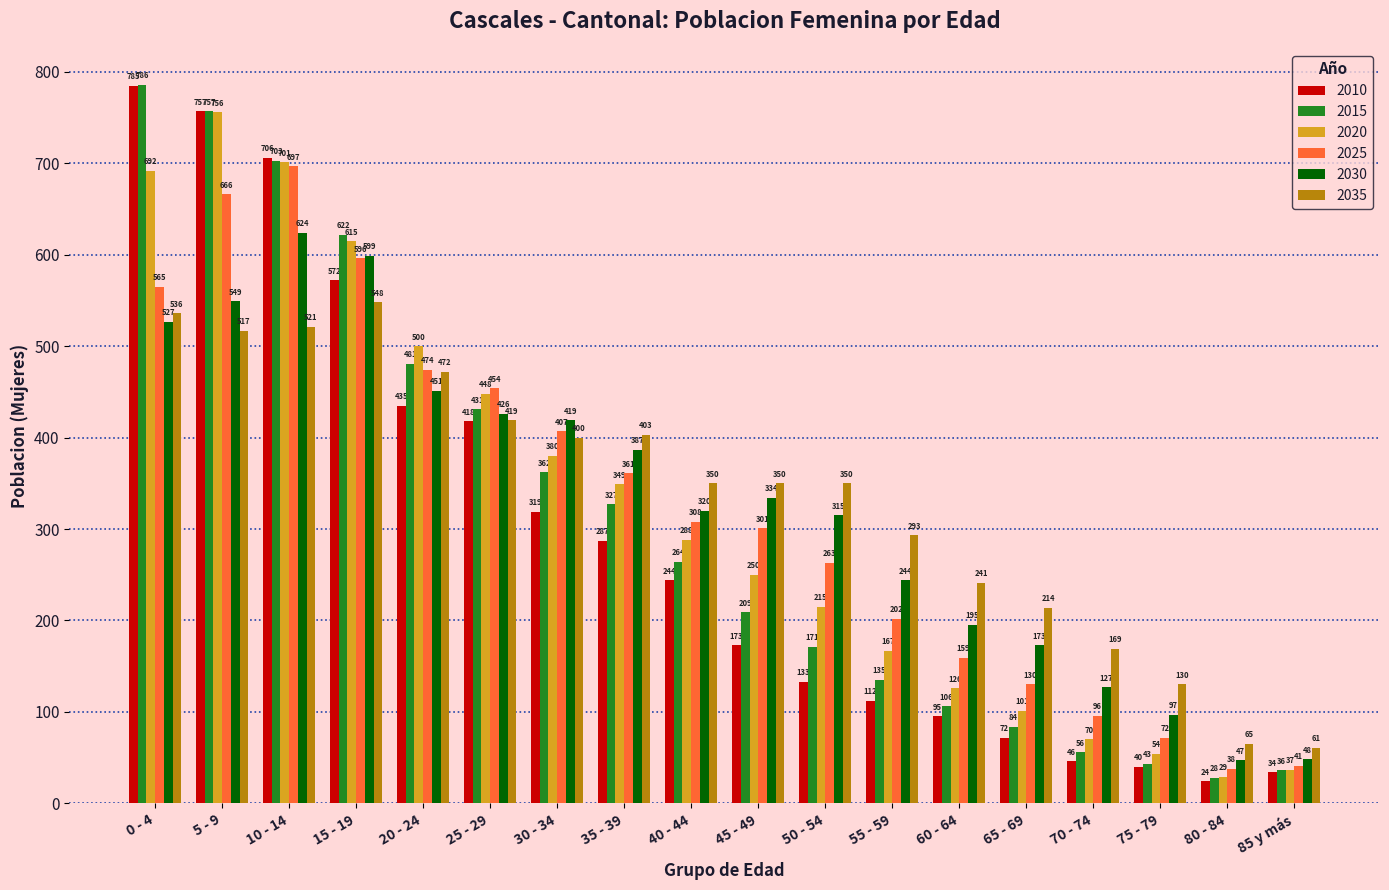

What is the sum of all 2020 values?

5778